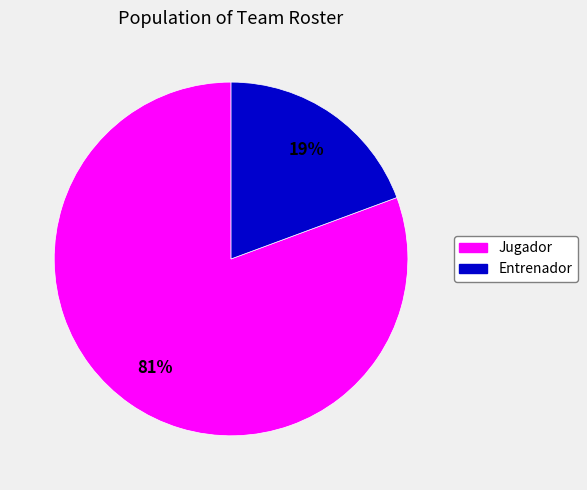

What is the ratio of the value at Entrenador to the value at Jugador?

0.2